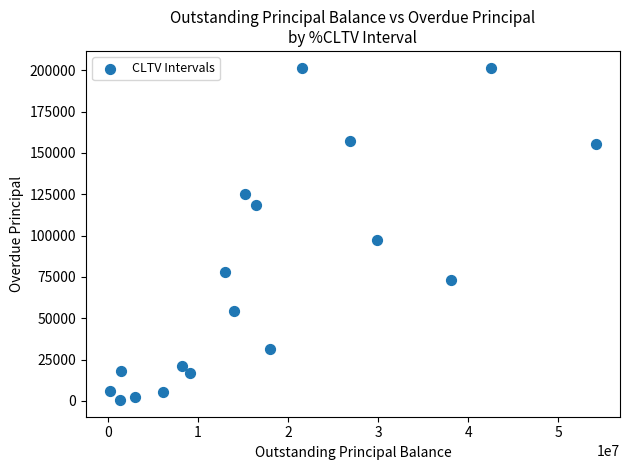

What is the range of X values (max minus min)?

53914773.3